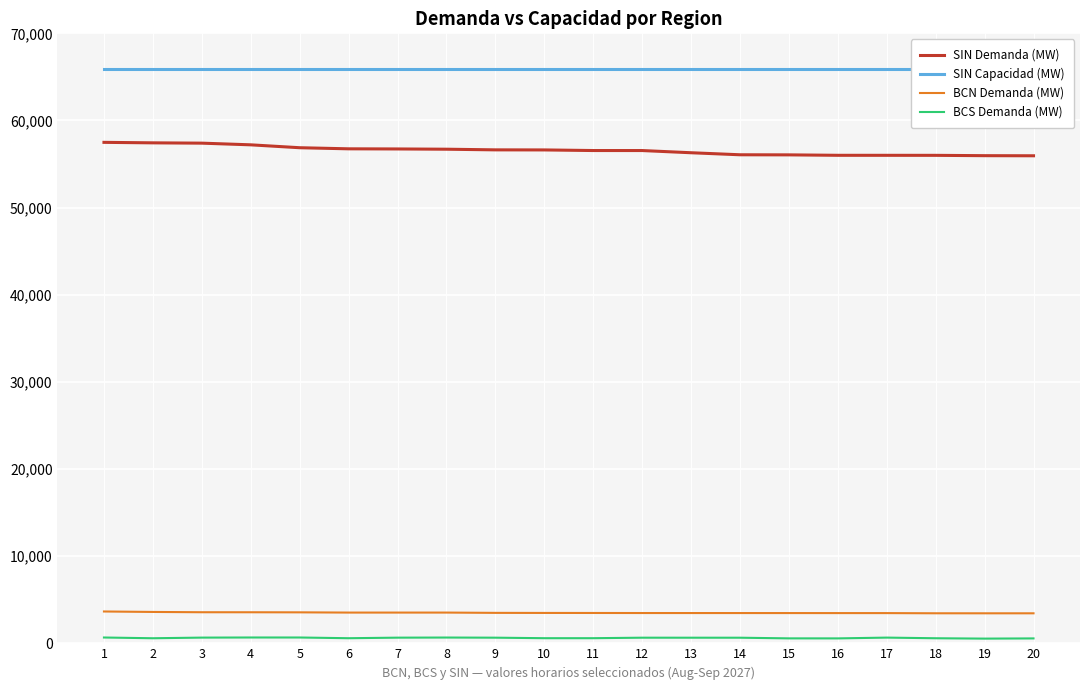

What is the average value of the BCN Demanda (MW) series?

3507.5